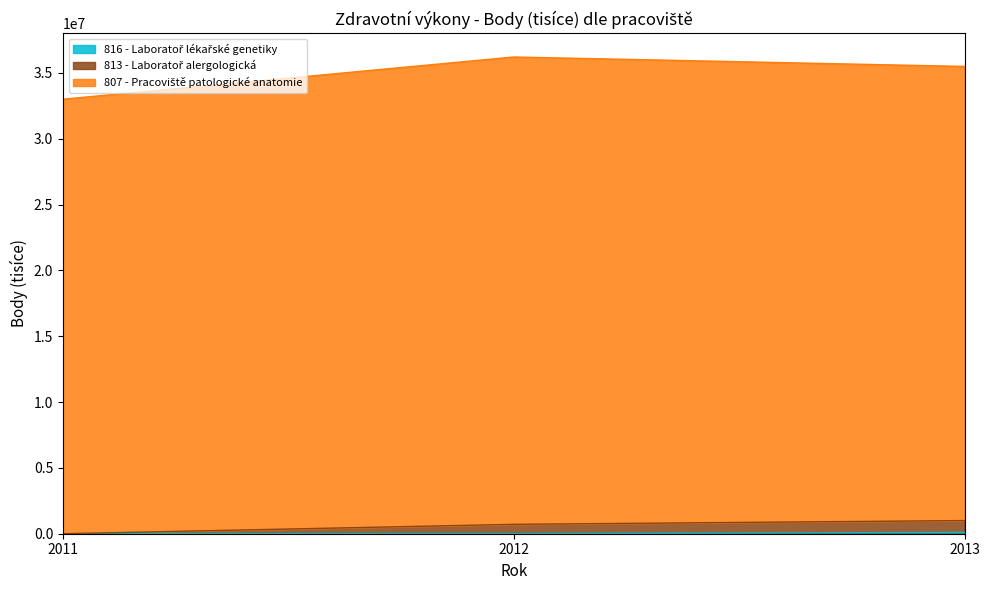

Reading left to right, transcribe all the data shown in this chart.

816 - Laboratoř lékařské genetiky: 0	0	102488
813 - Laboratoř alergologická: 0	713370	999409
807 - Pracoviště patologické anatomie: 33000900	36206981	35490071